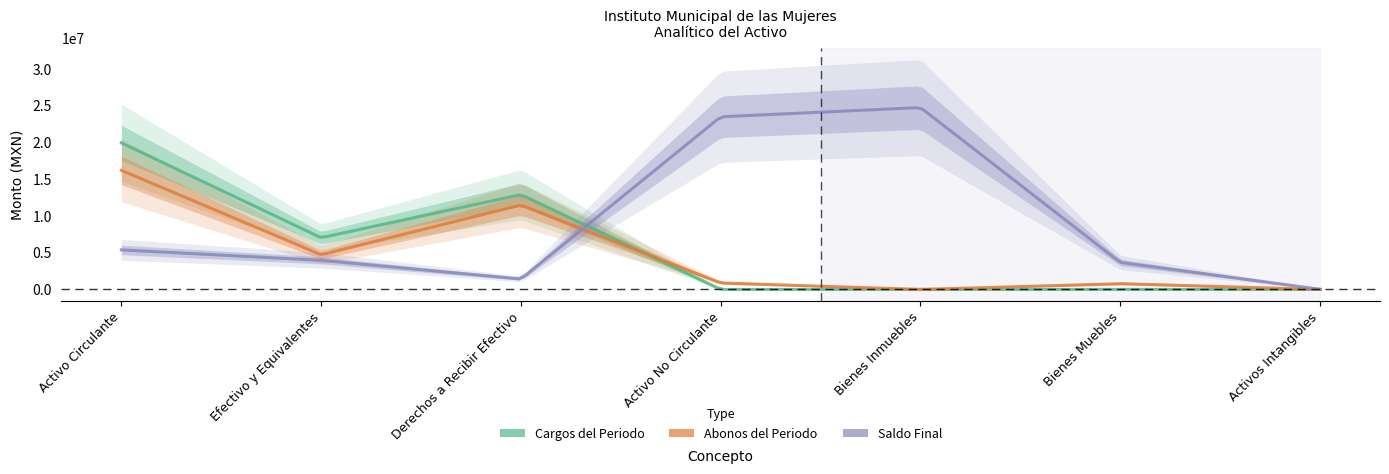

Which series has the largest total across all categories?

Saldo Final